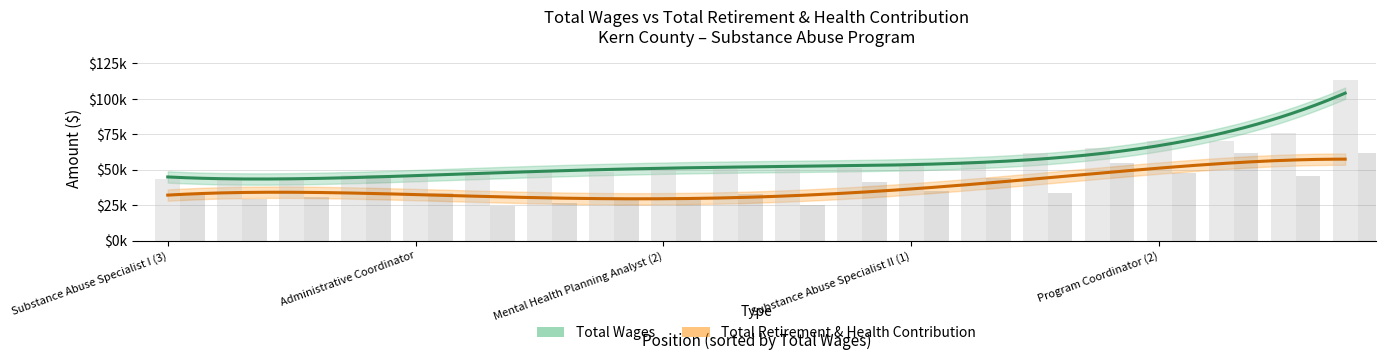

What is the value of the total_wages bar at the 13th from the left?

48744